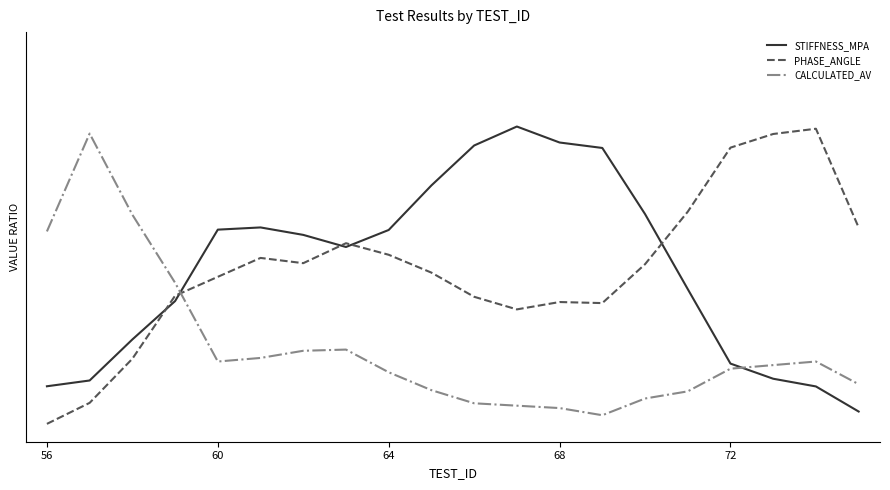

Does the chart have visible grid lines?

No